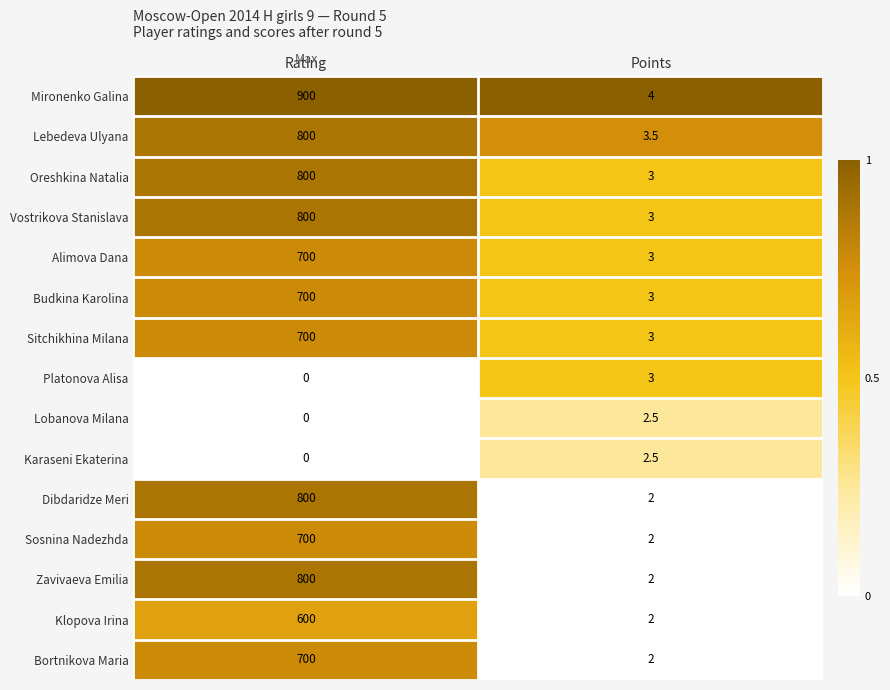

How many data points does each series have?

2